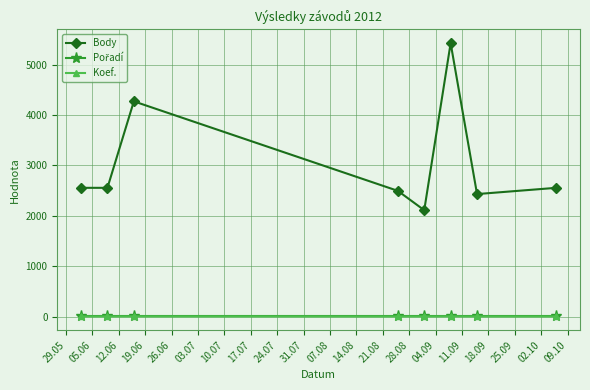

What is the maximum value for Body?

5425